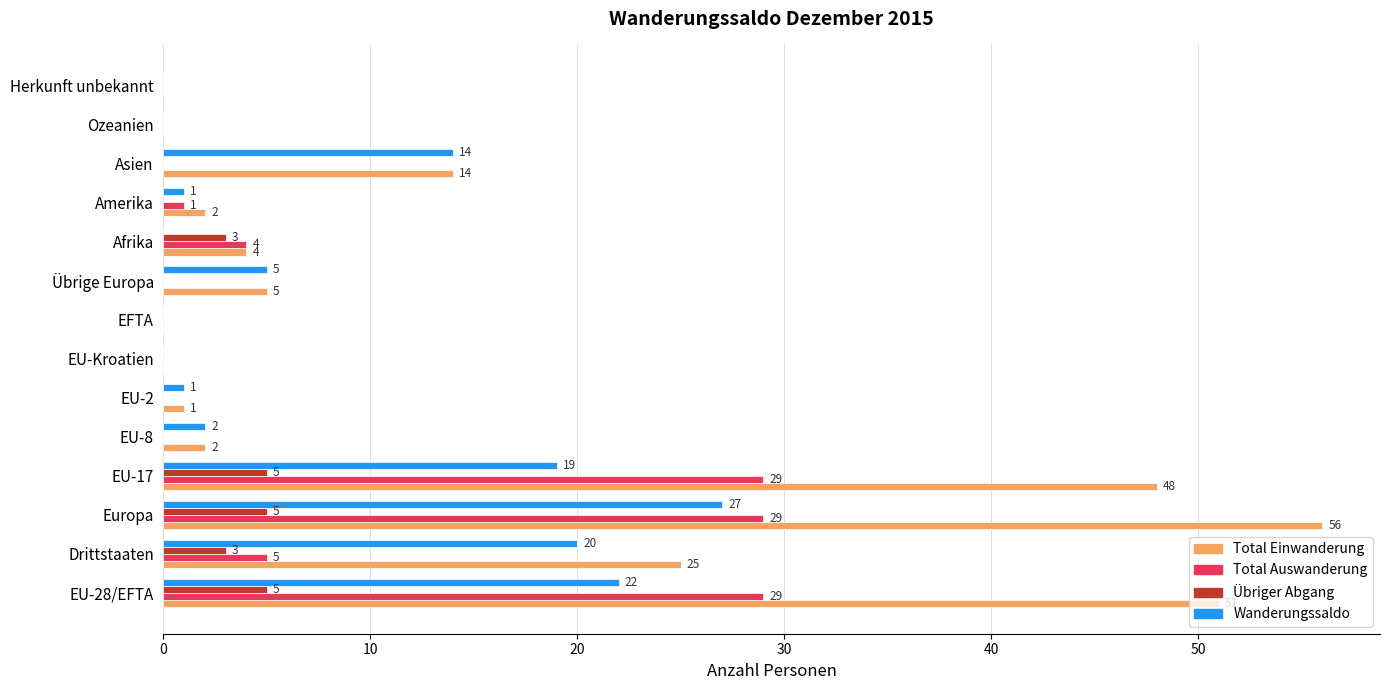

What is the sum of the Wanderungssaldo values at Drittstaaten and Herkunft unbekannt?

20